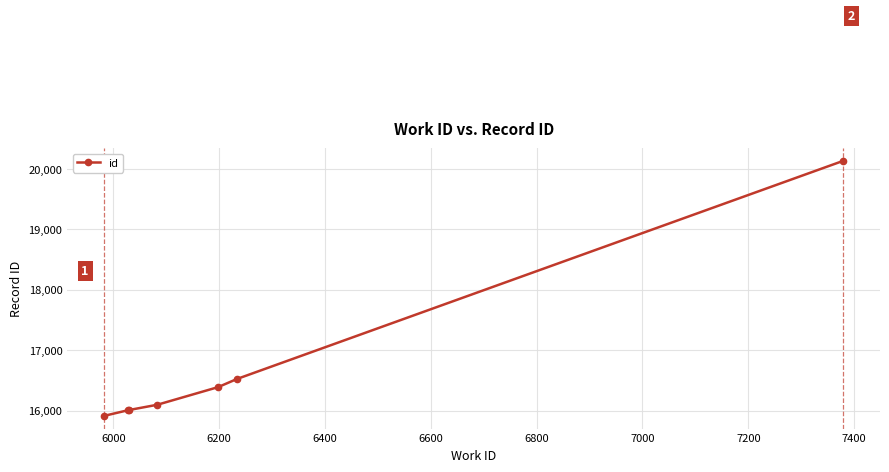

What is the greatest value displayed?

20134